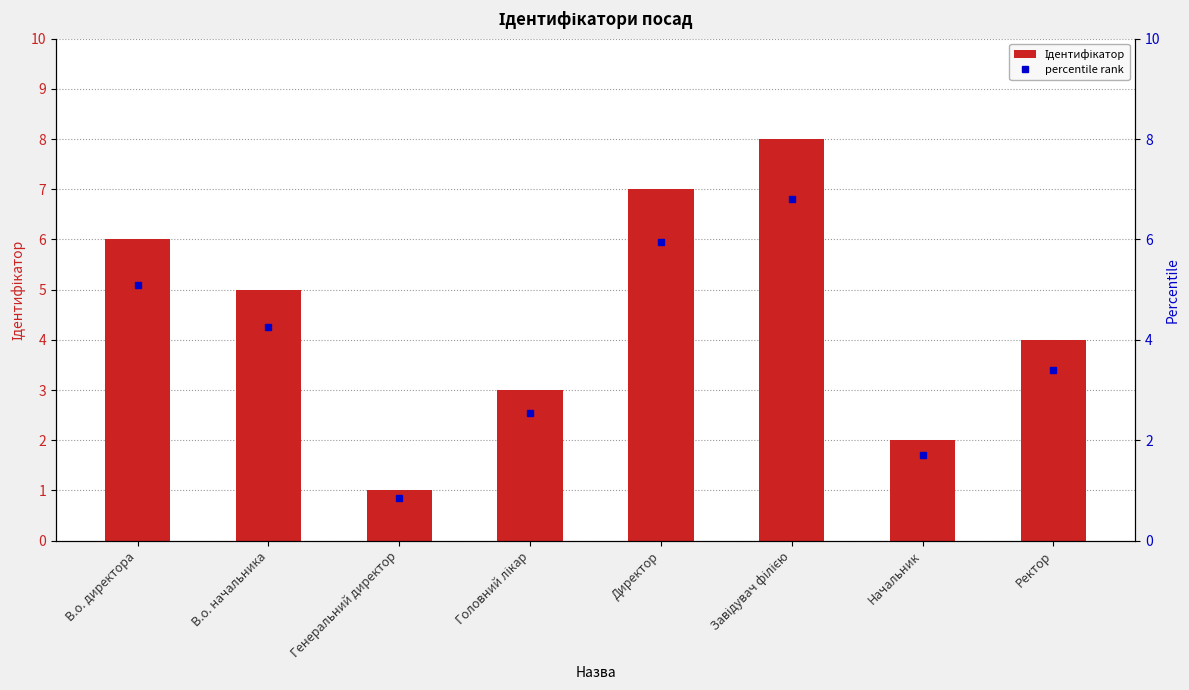

How many values exceed 5?

3